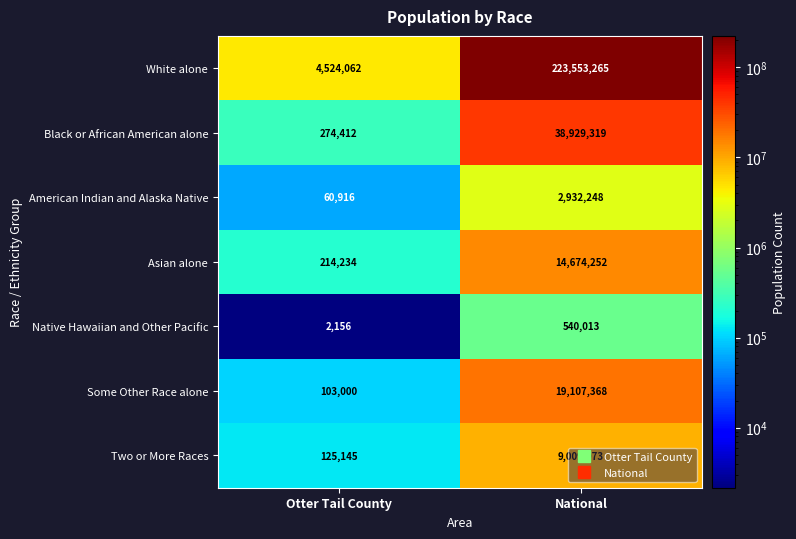

Which series changed the most between Otter Tail County and National?

White alone